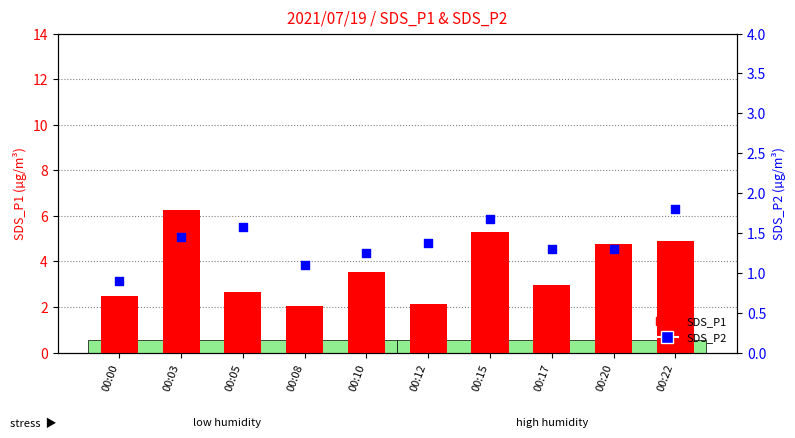

Which series contains the lowest Y value?

SDS_P2